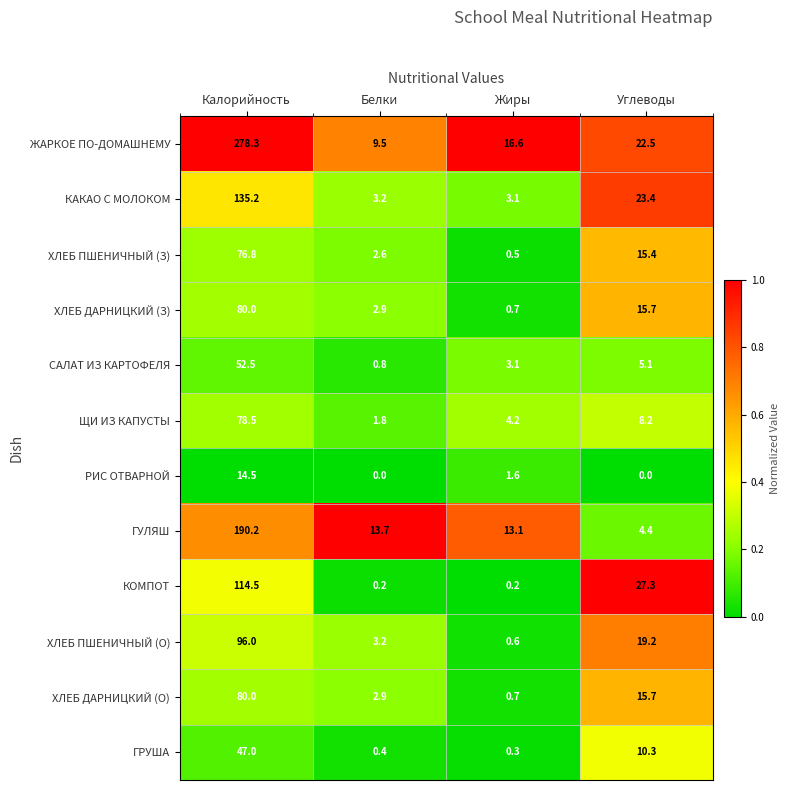

List the labels in order of ГУЛЯШ value, largest first.

Калорийность, Белки, Жиры, Углеводы